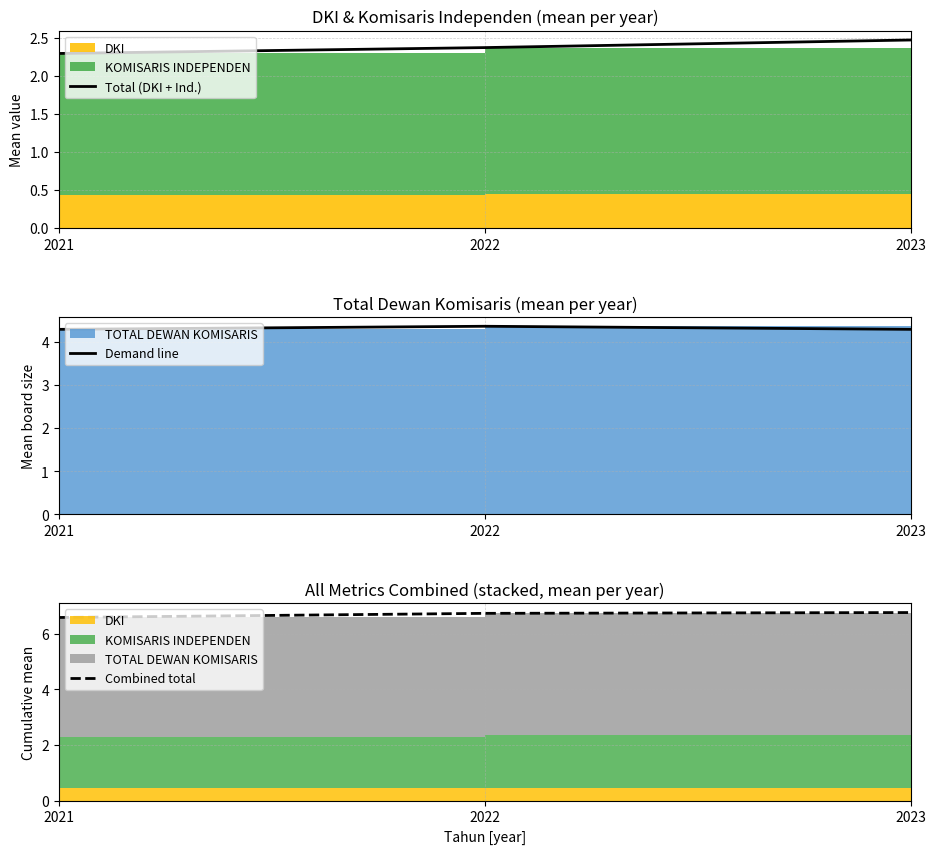

What is the value of the Demand line point at the 2nd from the left?

4.4